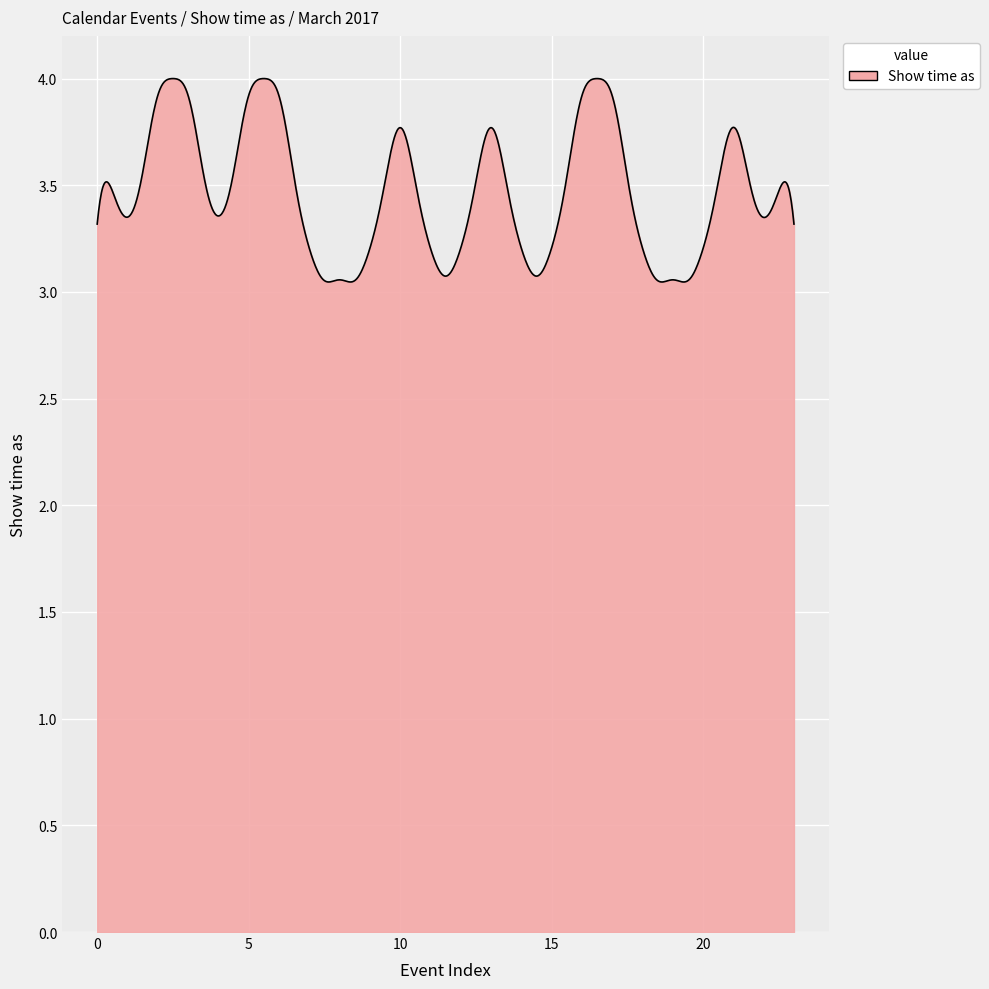

What is the average value?

3